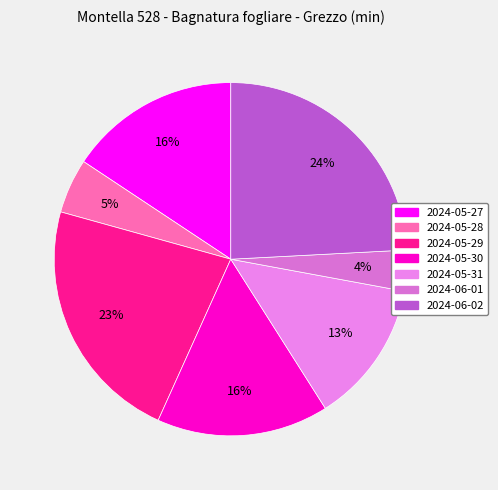

Does any single category account for the majority?

No